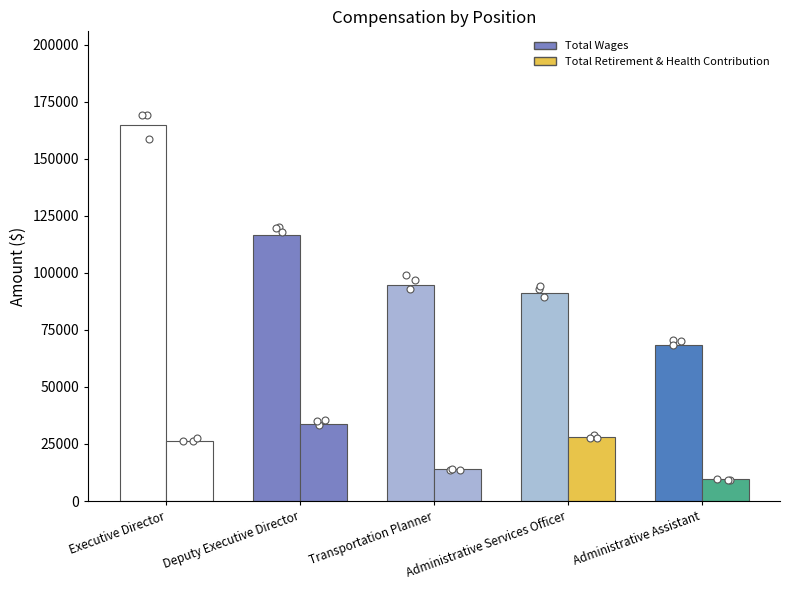

Is the value of Total Wages at Executive Director greater than the value of Total Retirement & Health Contribution at Transportation Planner?

Yes